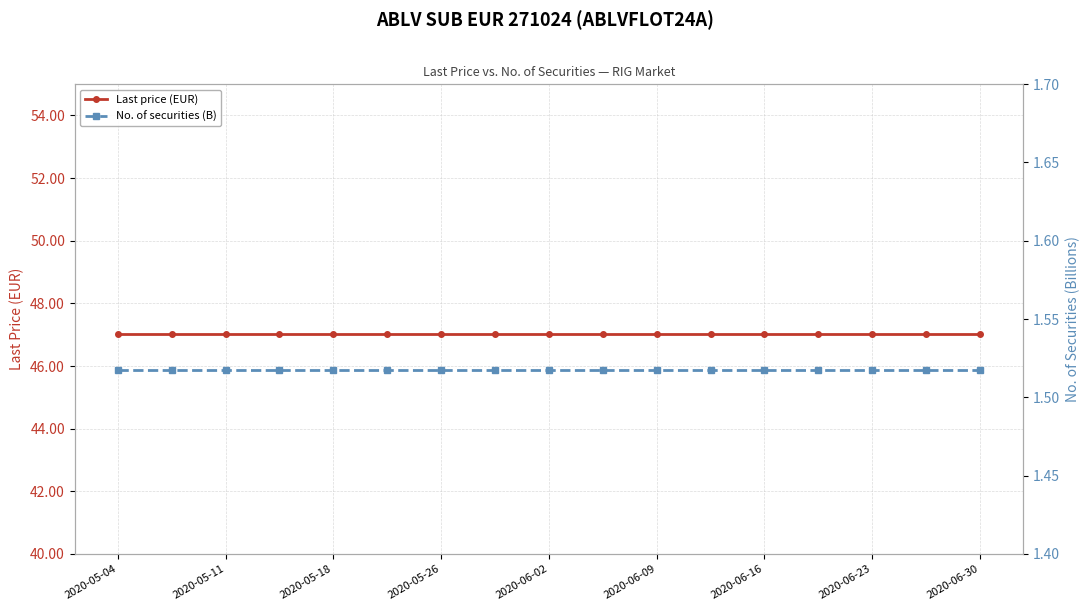

What is the average value of the Last price (EUR) series?

47.0